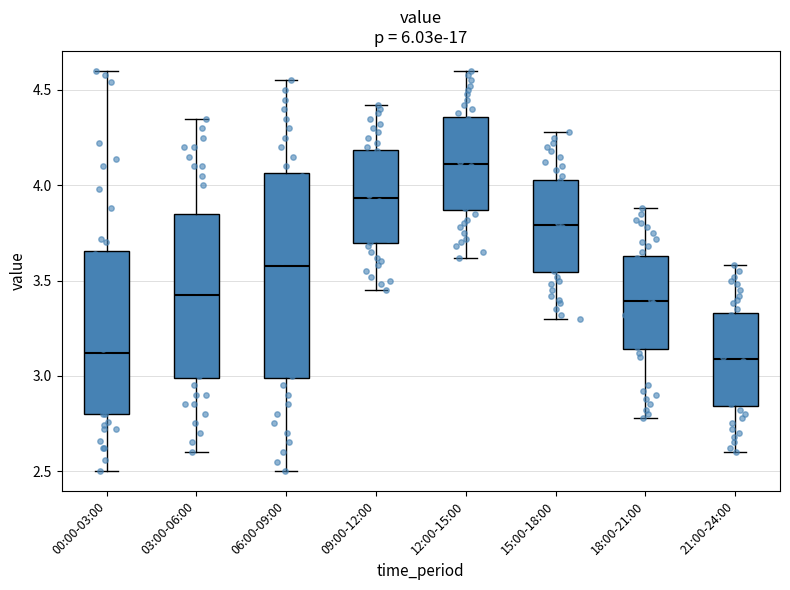

Comparing the boxes themselves (not the whiskers), which one is the tallest?

06:00-09:00